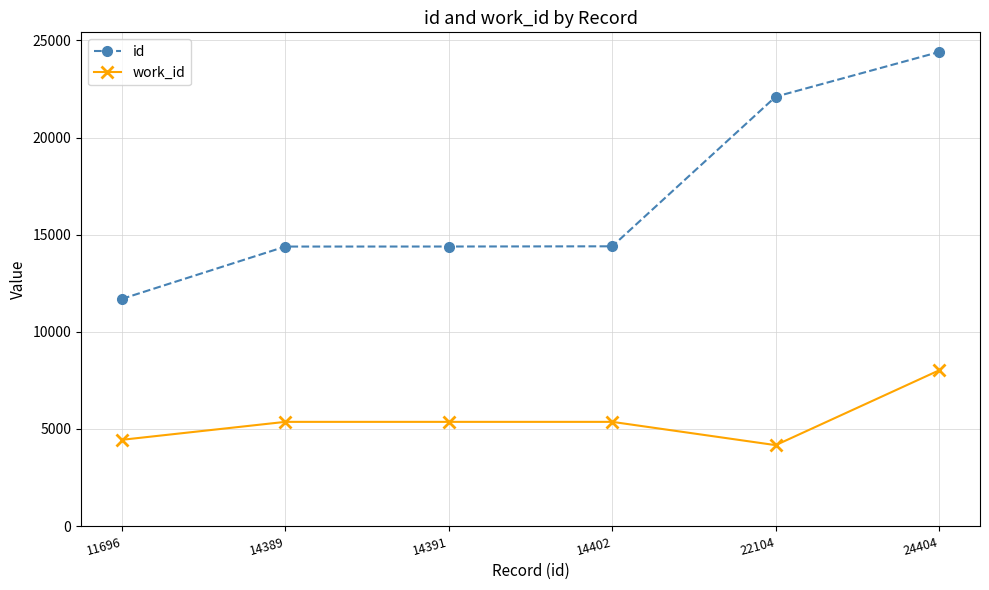

What is the value of the work_id point at the 1st from the left?

4442